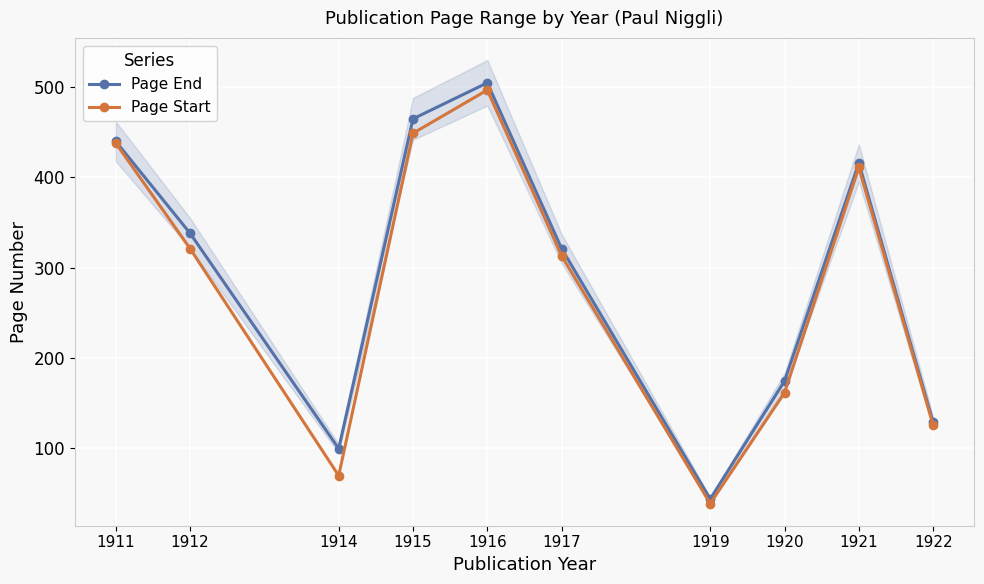

True or false: Page Start and Page End intersect in this chart.

False